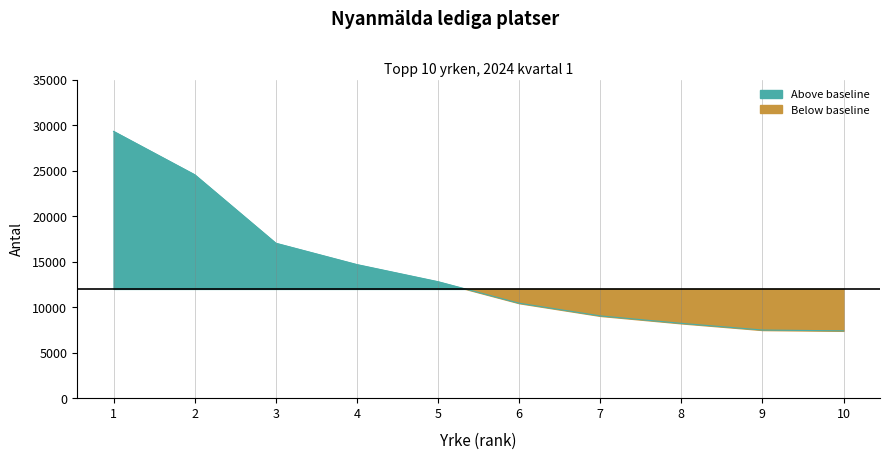

How many data points are less than 12796?

5